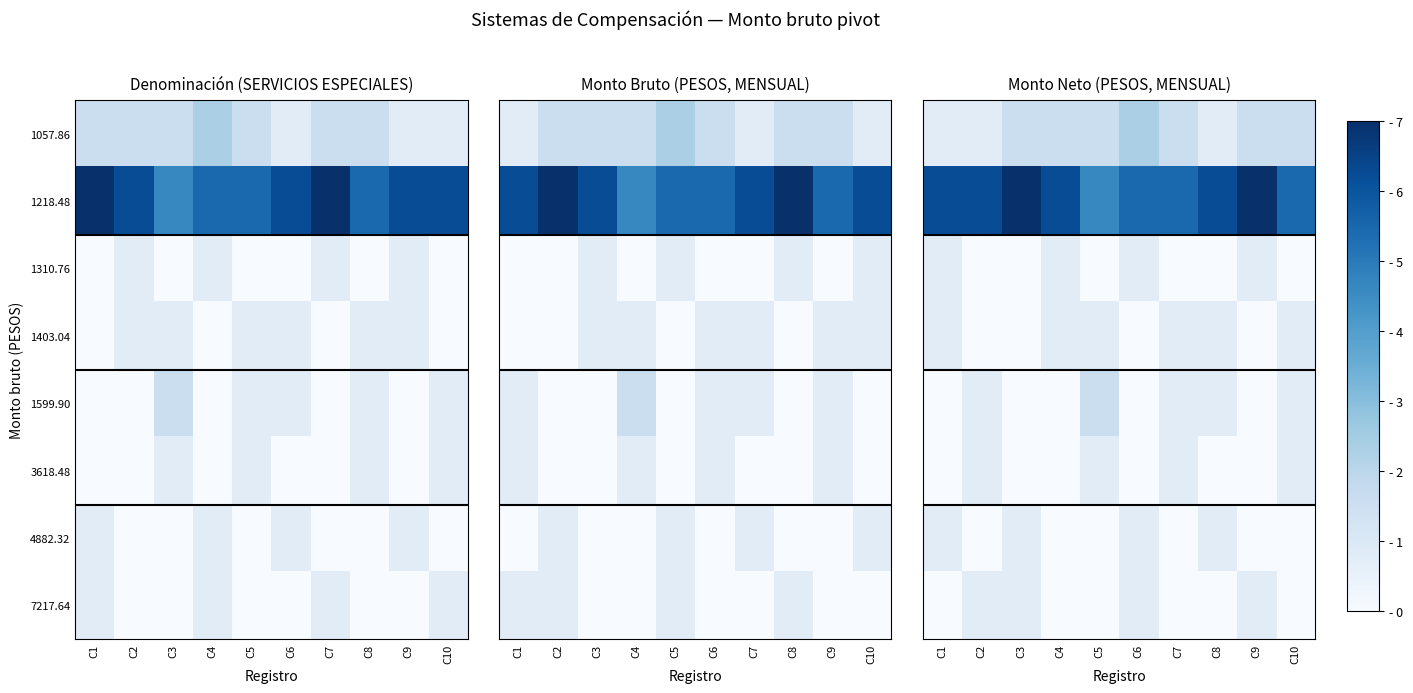

How many data points does each series have?

10